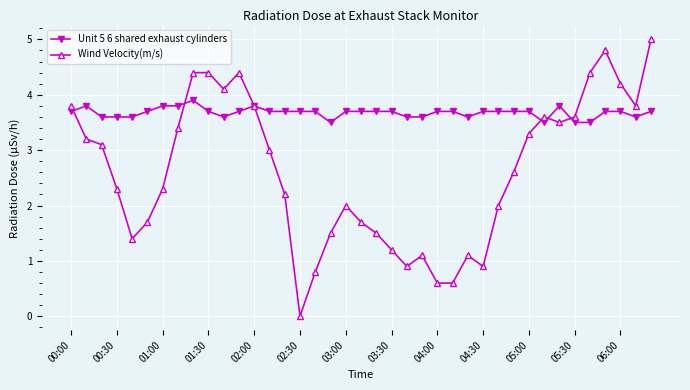

What is the value of the Unit 5 6 shared exhaust cylinders point at the 38th from the left?

3.6